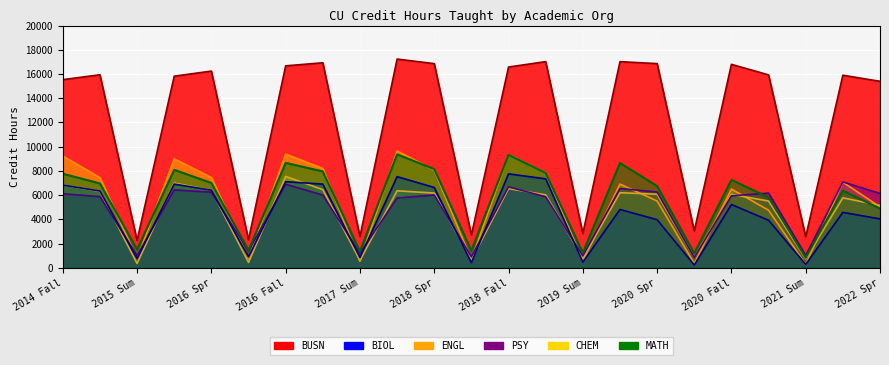

What is the spread (max minus min) of values at 2016 Sum?

1875.0